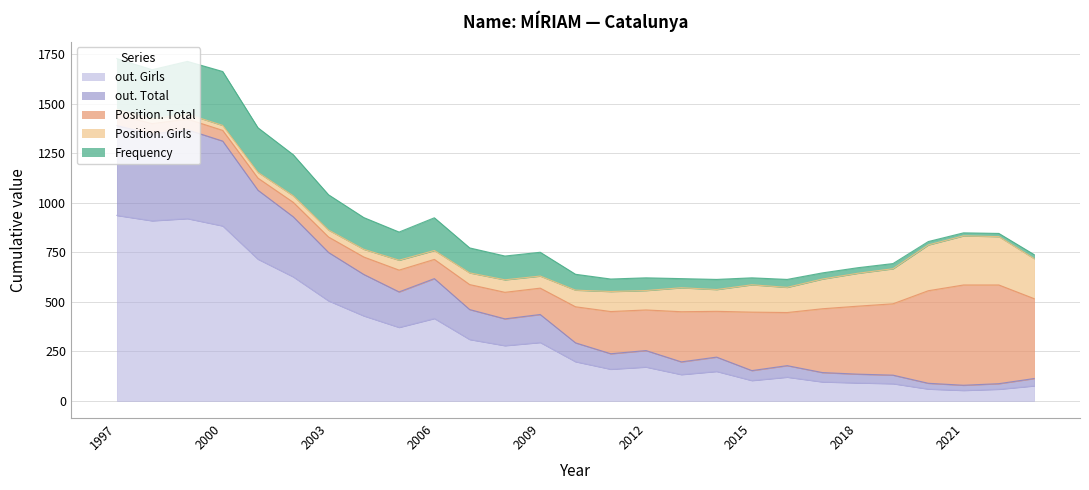

How many interior local valleys does the Position. Total series have?

6